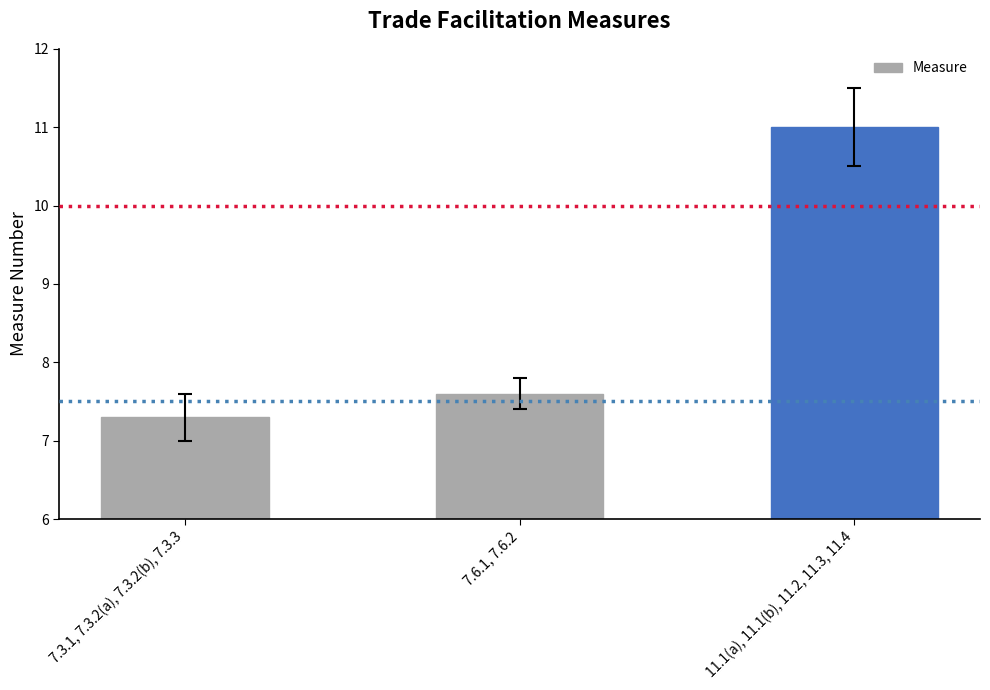

What is the difference between the second highest and minimum values?

0.3